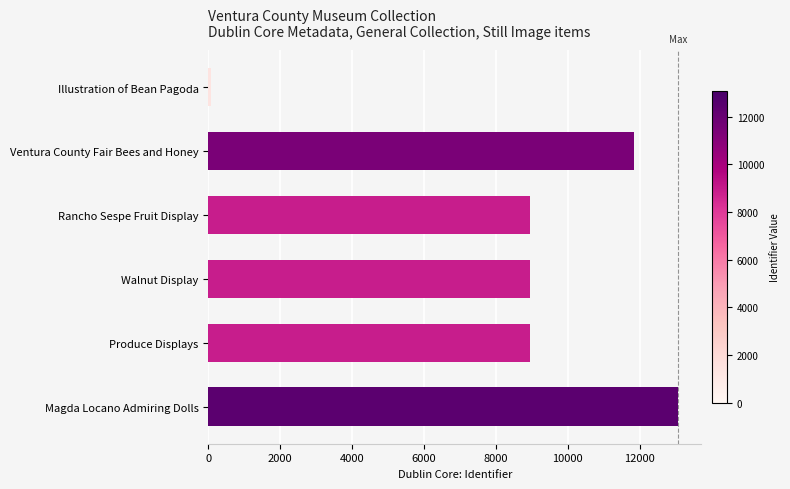

Between Ventura County Fair Bees and Honey and Rancho Sespe Fruit Display, which is larger?

Ventura County Fair Bees and Honey